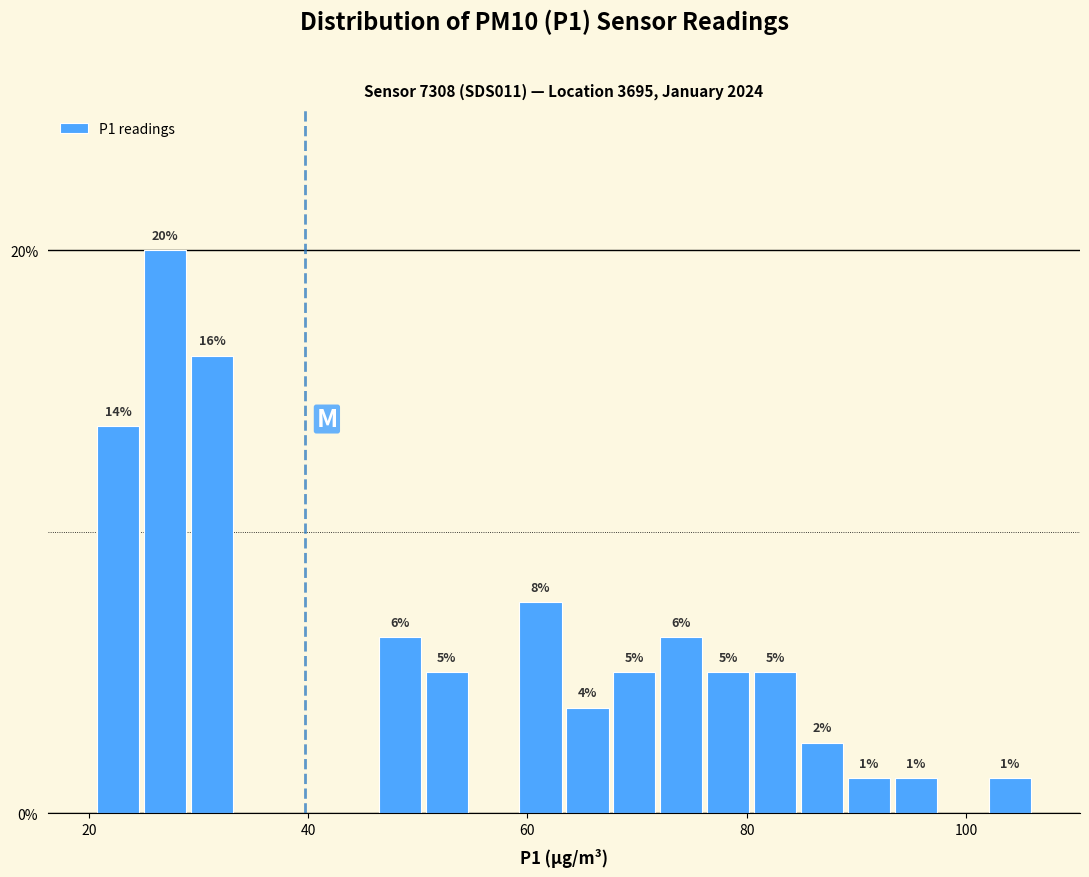

Around what value on the x-axis is the tallest bar? Give the approximate position of its centre, as read against the axis.

26